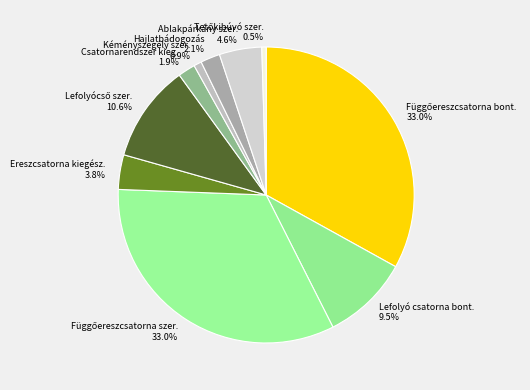

Which has a higher value, Lefolyó csatorna bont. or Hajlatbádogozás?

Lefolyó csatorna bont.